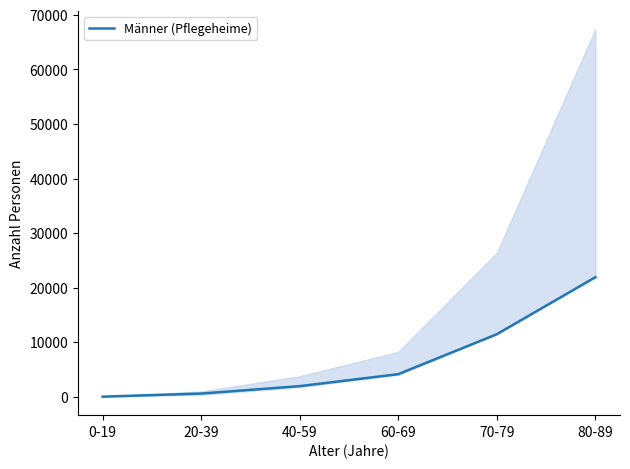

List the labels in order of value, smallest first.

0-19, 20-39, 40-59, 60-69, 70-79, 80-89